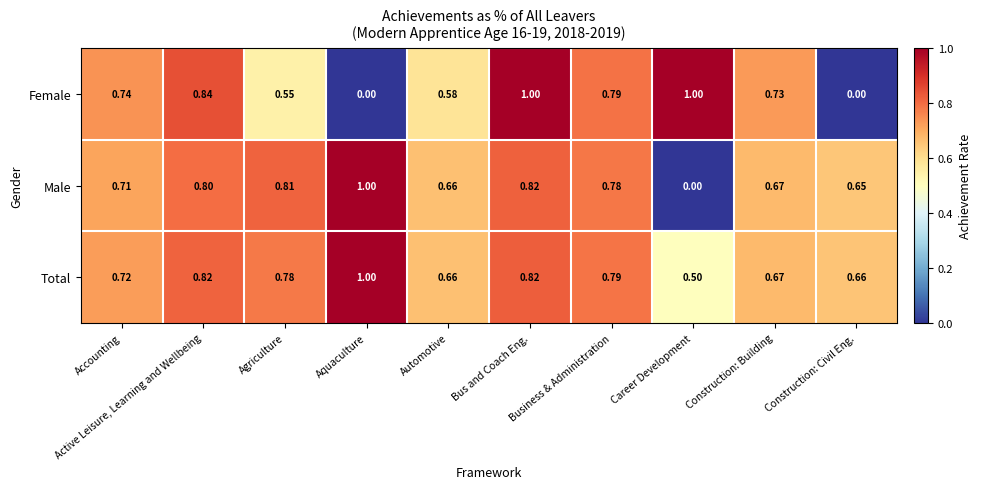

How many distinct data groups are displayed?

3